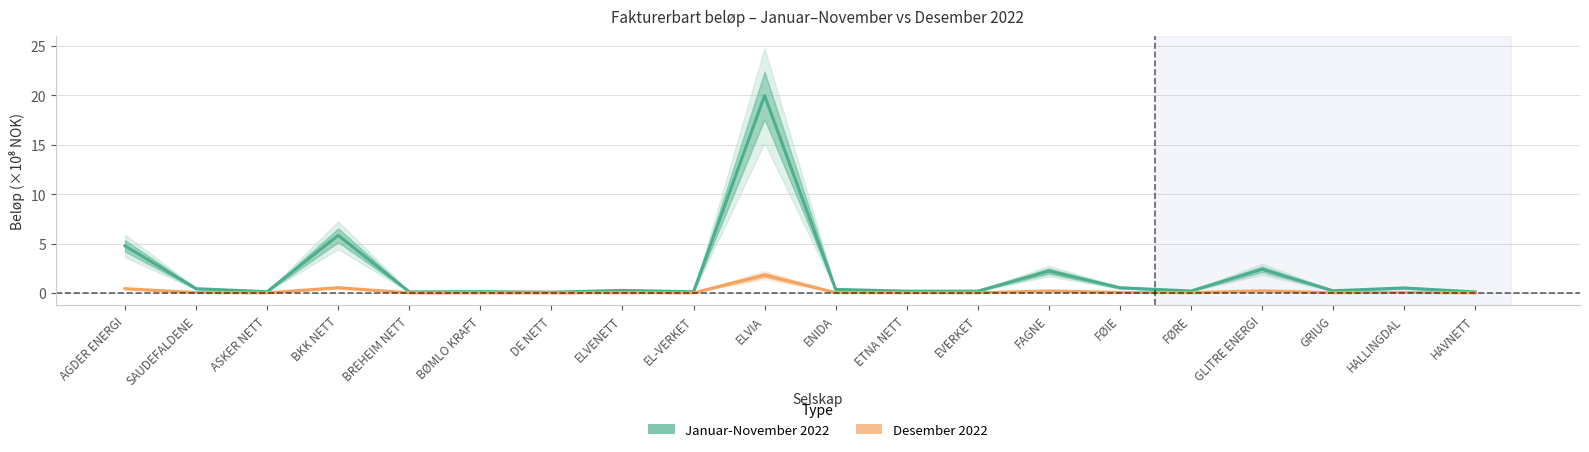

How many lines are shown in the chart?

2